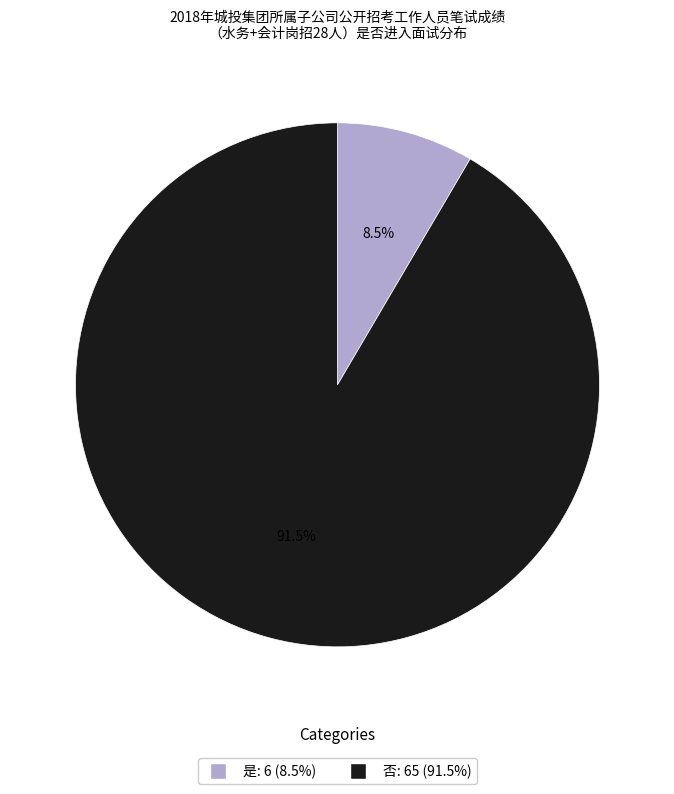

What is the smallest slice in the pie chart?

是